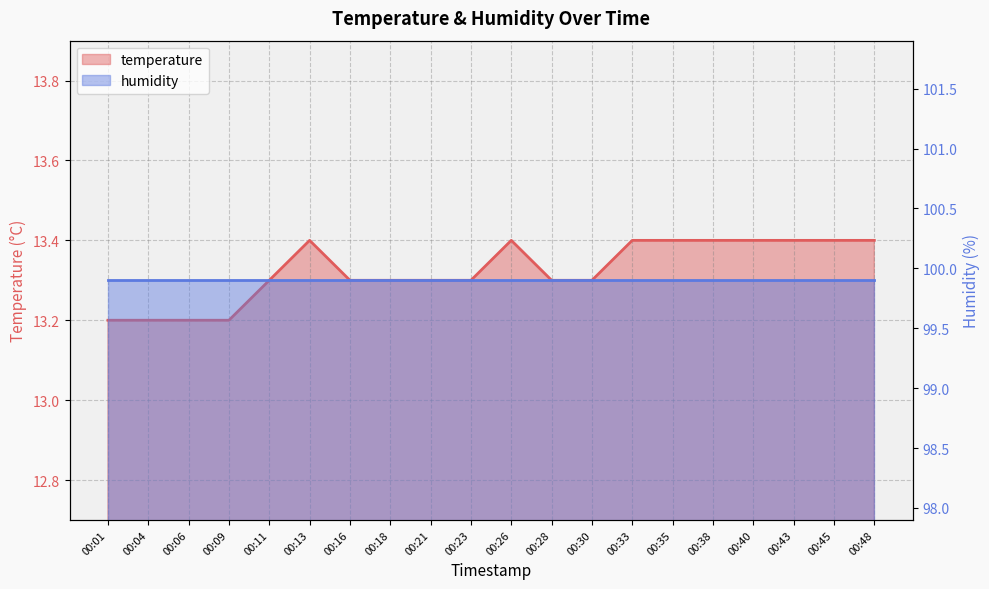

List the labels in order of value, smallest first.

00:01, 00:04, 00:06, 00:09, 00:11, 00:16, 00:18, 00:21, 00:23, 00:28, 00:30, 00:13, 00:26, 00:33, 00:35, 00:38, 00:40, 00:43, 00:45, 00:48